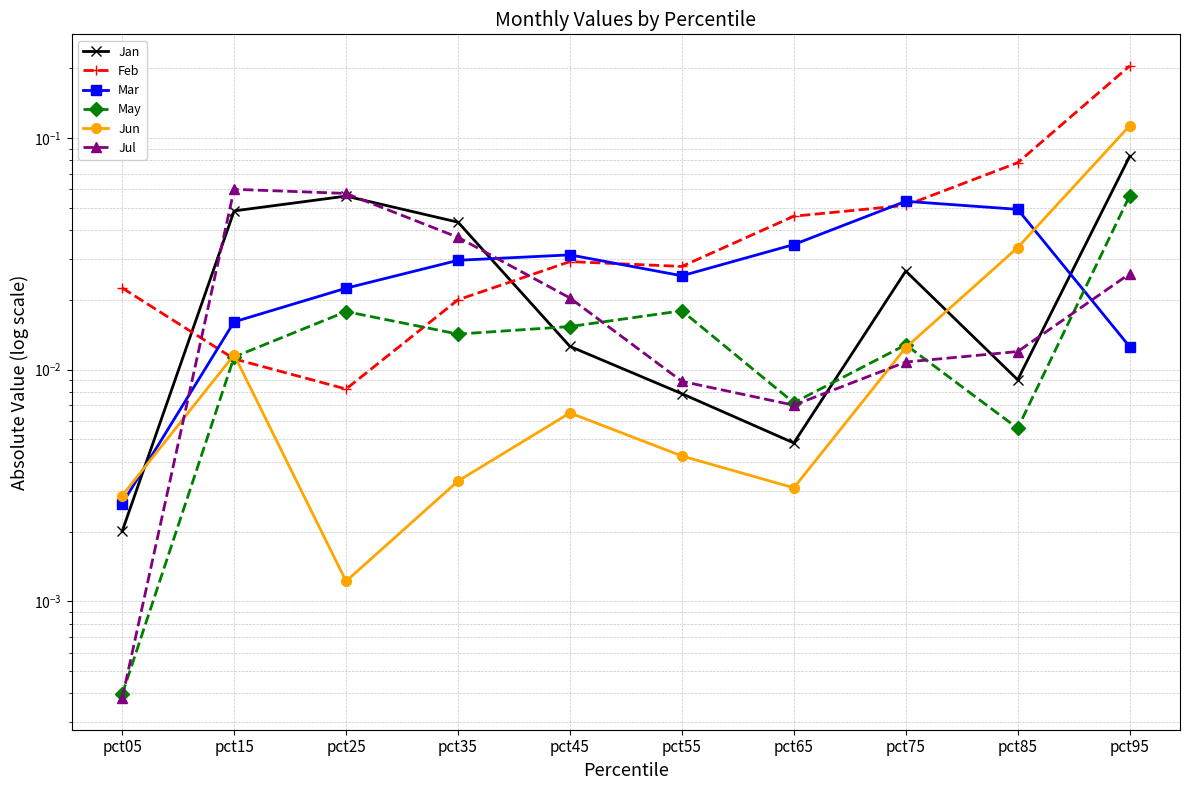

At which category does Jul reach its first local peak?

pct15